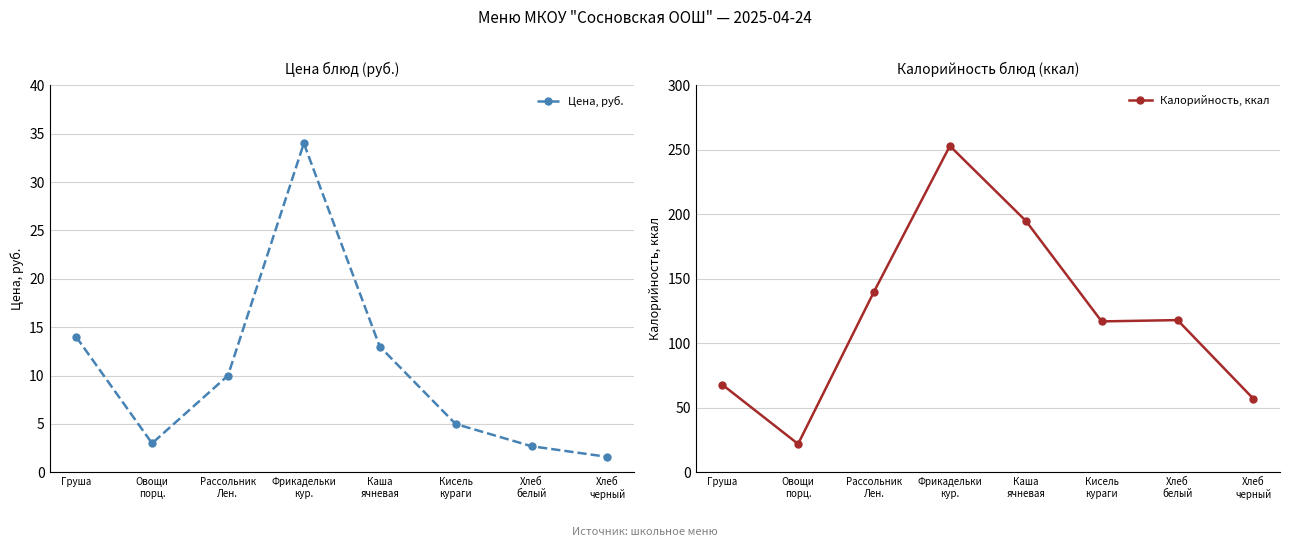

How many lines are shown in the chart?

2